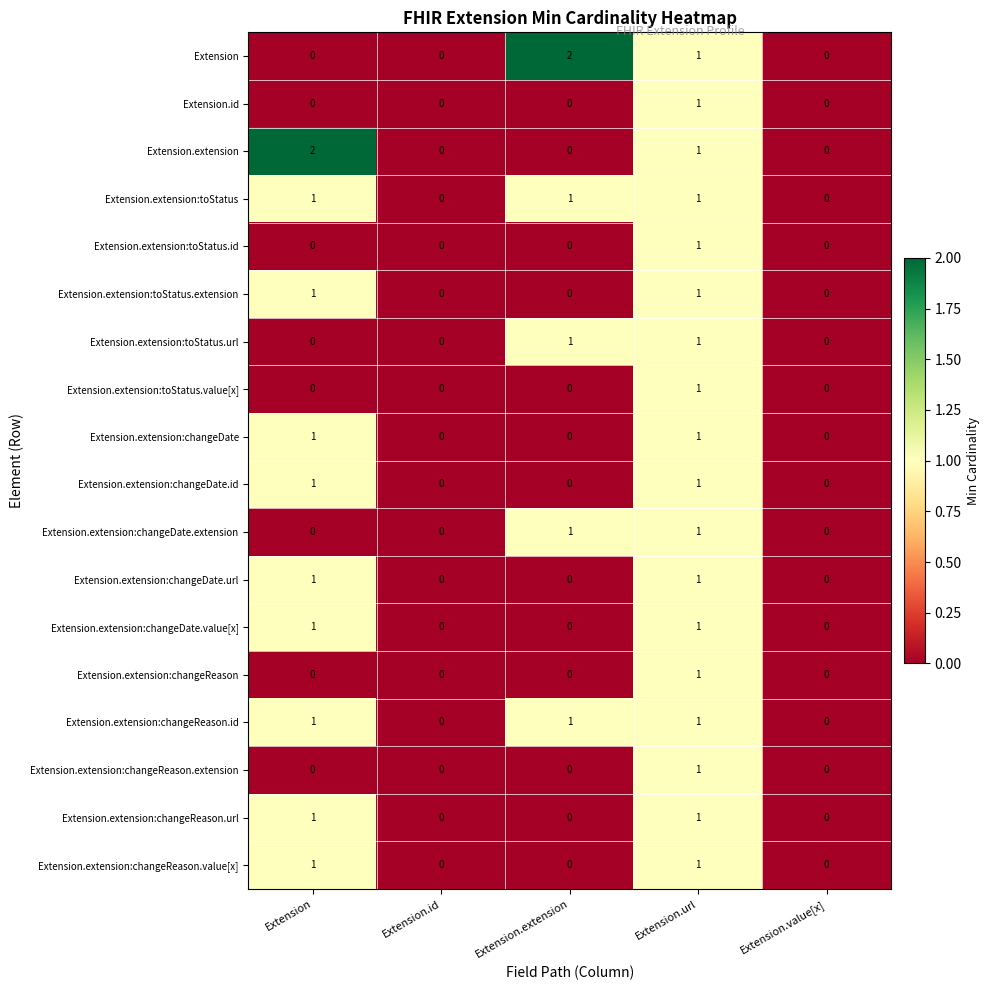

Between Extension and Extension.id, which series saw the biggest shift?

Extension.extension